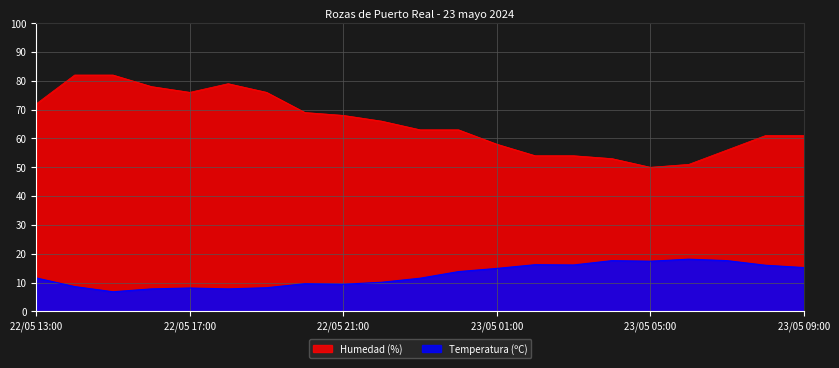

Read the Temperatura (ºC) value at 23/05 01:00.

14.9